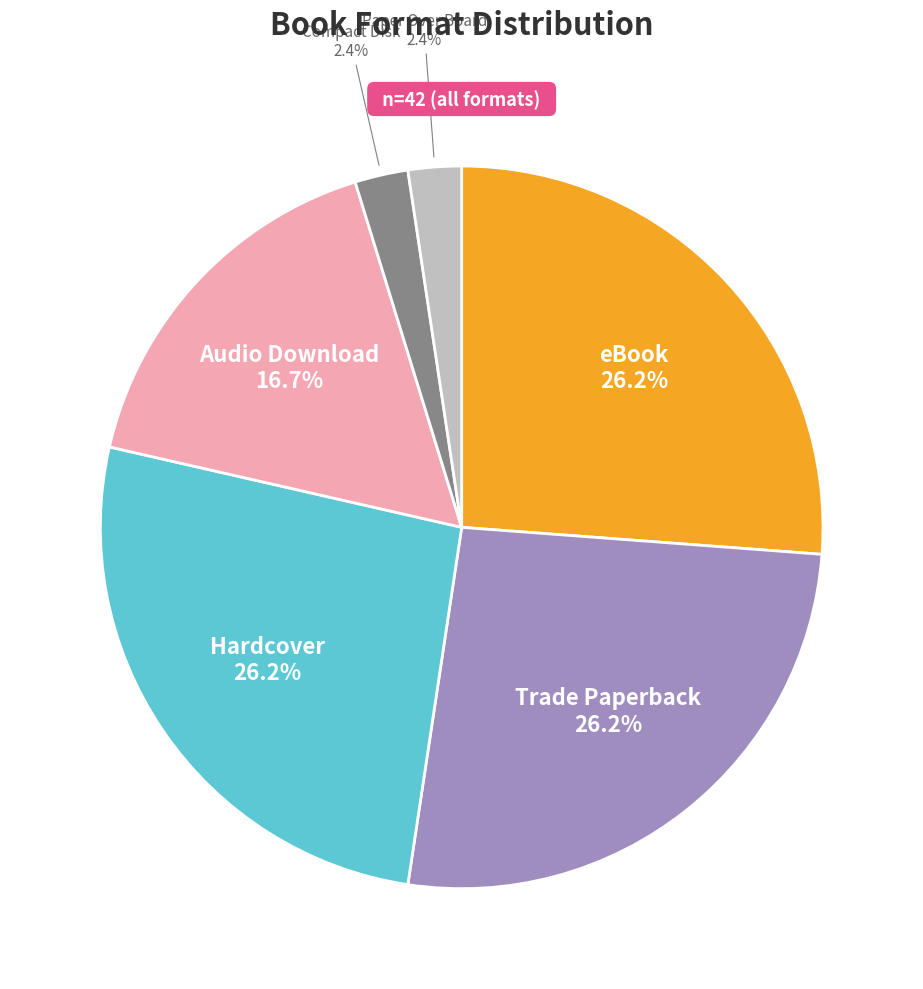

Is there any slice that represents more than half of the pie?

No